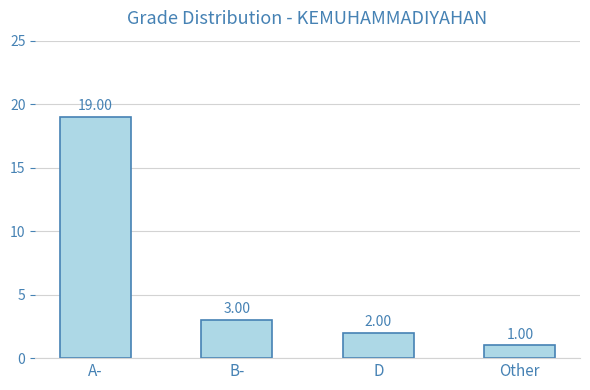

What is the difference between the maximum and minimum values?

18